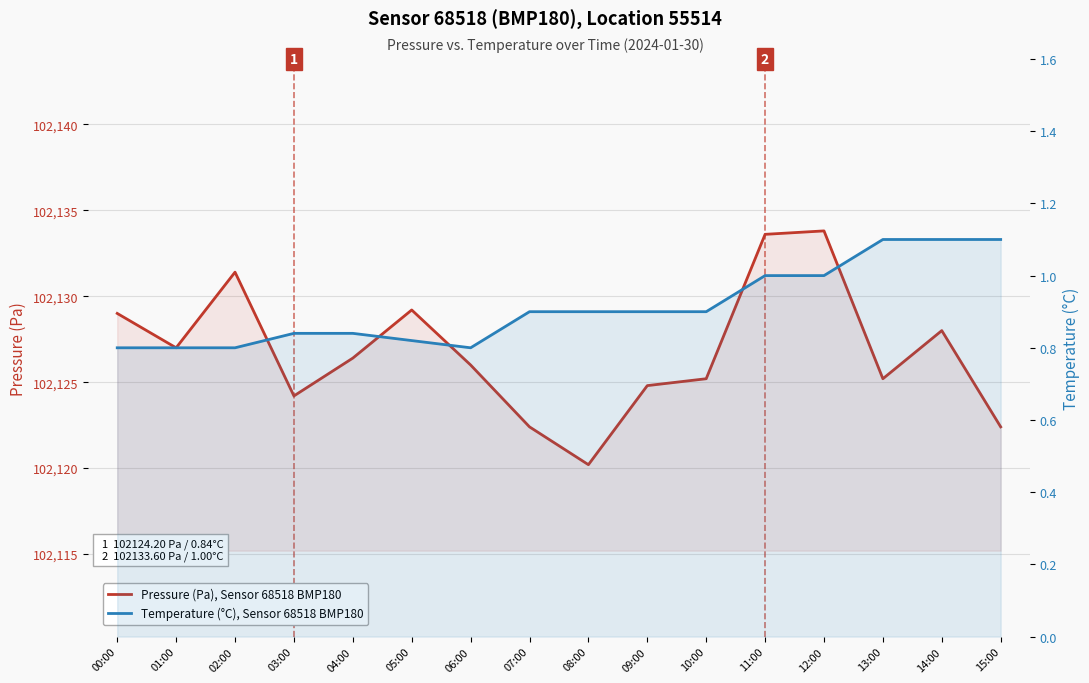

True or false: Pressure (Pa), Sensor 68518 BMP180 and Temperature (°C), Sensor 68518 BMP180 intersect in this chart.

False